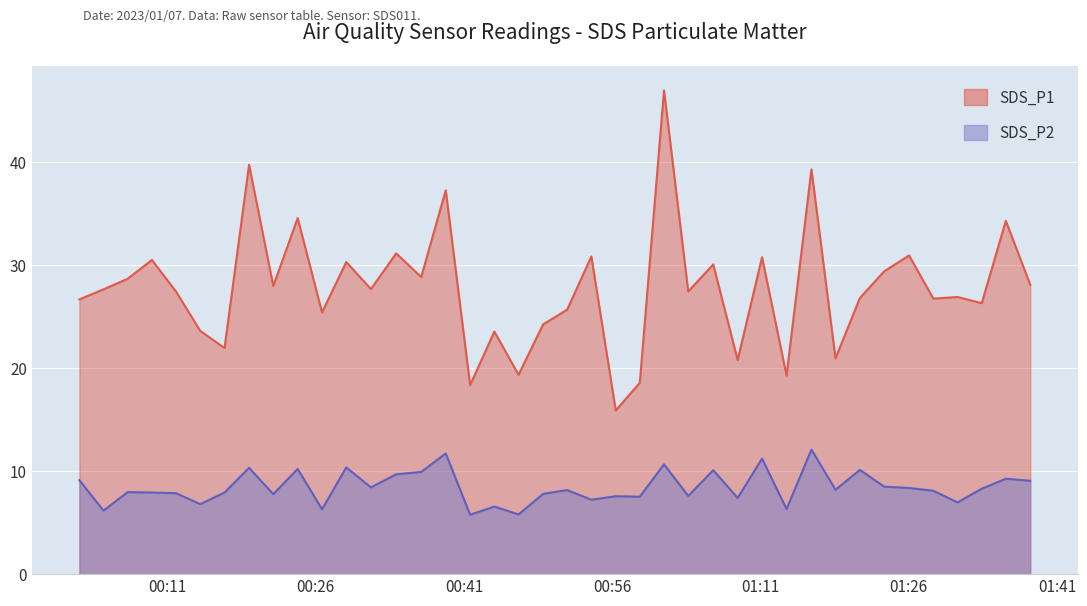

What is the label of the 27th point from the right?

2023/01/07 00:34:08